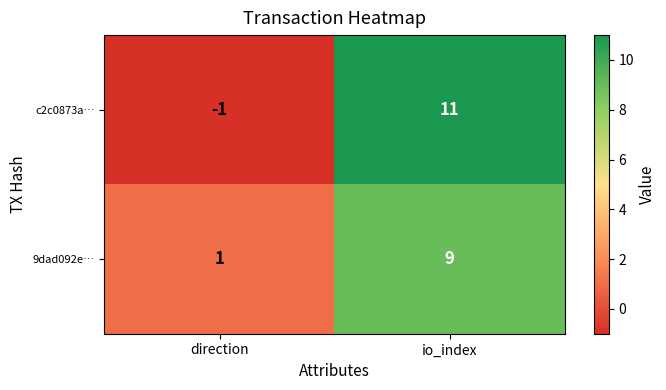

How many negative values does the c2c0873a… series have?

1